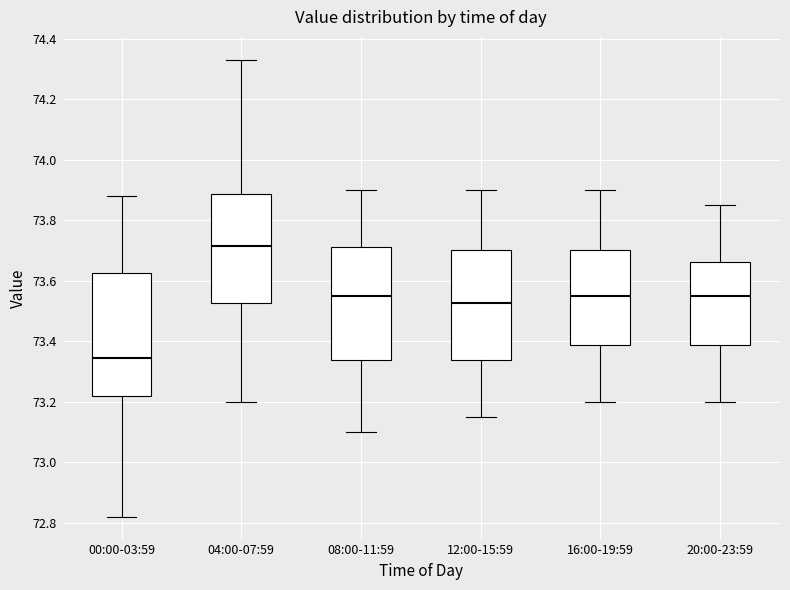

Reading left to right, read every box against the y-axis: the position of its median line, the range the box covers, and the ends of its whiskers. The values are not printed on the chart, so give them approximately, as read against the axis.

00:00-03:59: median 73.34, box 73.22 to 73.62, whiskers 72.82 to 73.88
04:00-07:59: median 73.72, box 73.52 to 73.88, whiskers 73.20 to 74.34
08:00-11:59: median 73.56, box 73.34 to 73.72, whiskers 73.10 to 73.90
12:00-15:59: median 73.52, box 73.34 to 73.70, whiskers 73.16 to 73.90
16:00-19:59: median 73.56, box 73.38 to 73.70, whiskers 73.20 to 73.90
20:00-23:59: median 73.56, box 73.38 to 73.66, whiskers 73.20 to 73.86